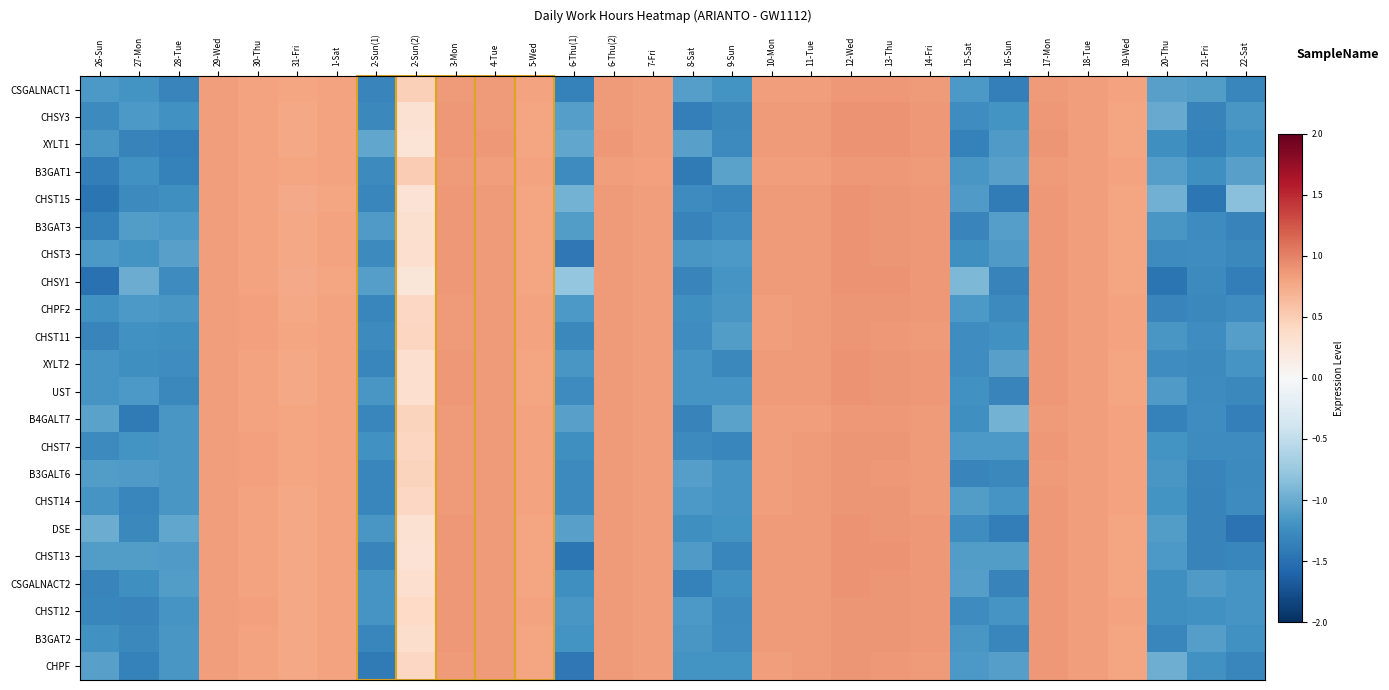

What is the spread (max minus min) of values at 2-Sun(1)?

0.4